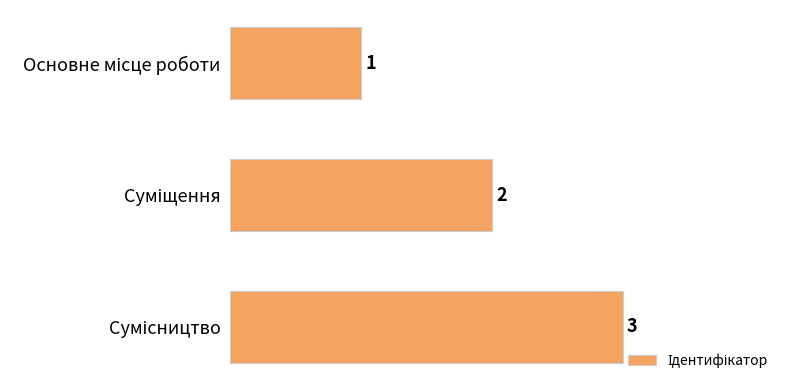

What is the maximum value shown in the chart?

3